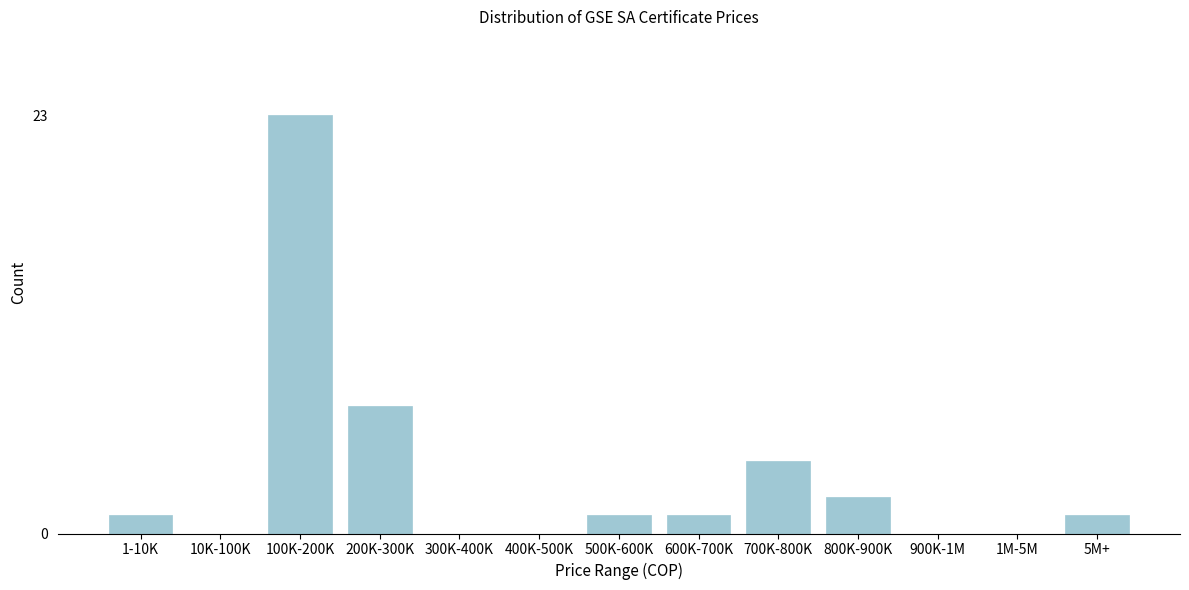

Reading left to right, transcribe all the data shown in this chart.

1-10K=1	10K-100K=0	100K-200K=23	200K-300K=7	300K-400K=0	400K-500K=0	500K-600K=1	600K-700K=1	700K-800K=4	800K-900K=2	900K-1M=0	1M-5M=0	5M+=1